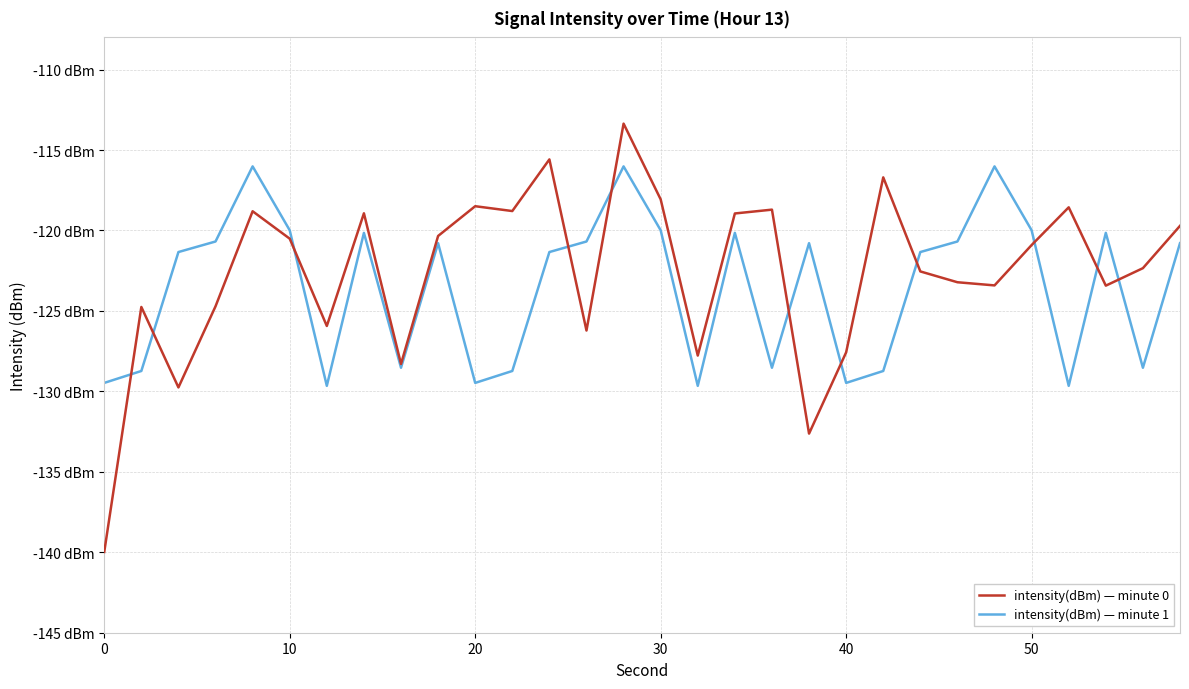

What are all the series names shown in the legend?

intensity(dBm) — minute 0, intensity(dBm) — minute 1